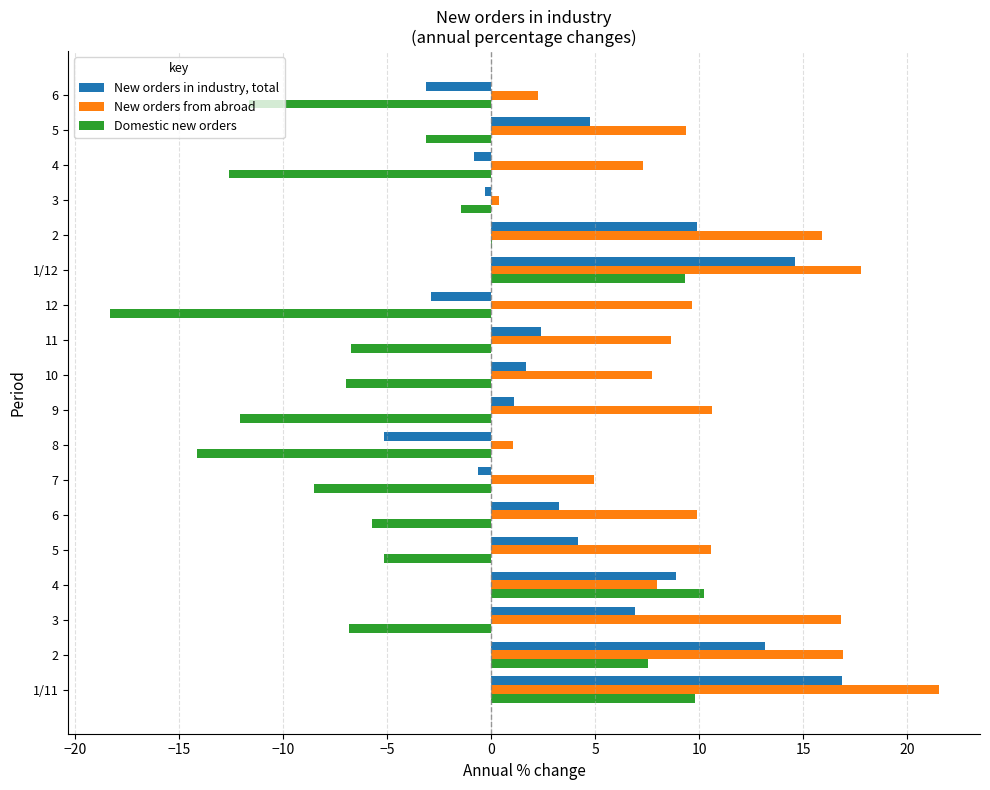

At which category is the sum across all series the highest?

1/11